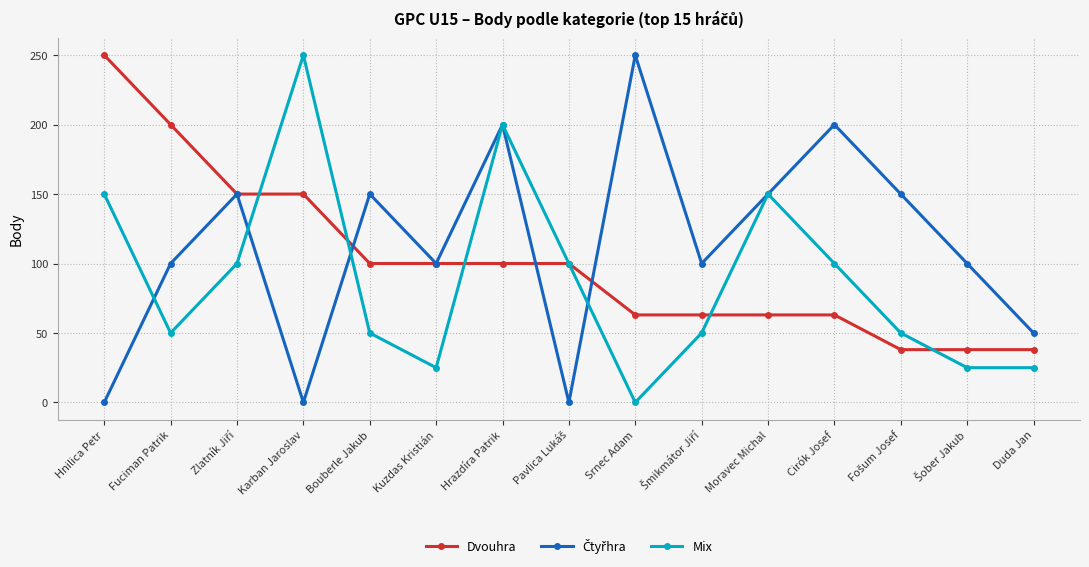

At which category does Mix reach its first local valley?

Fuciman Patrik